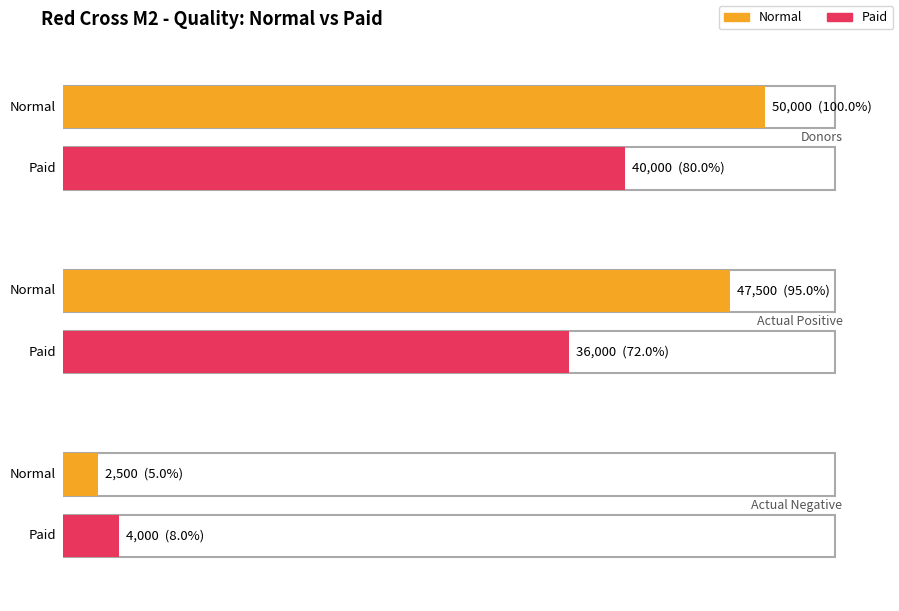

Which series has the widest spread of values?

Normal